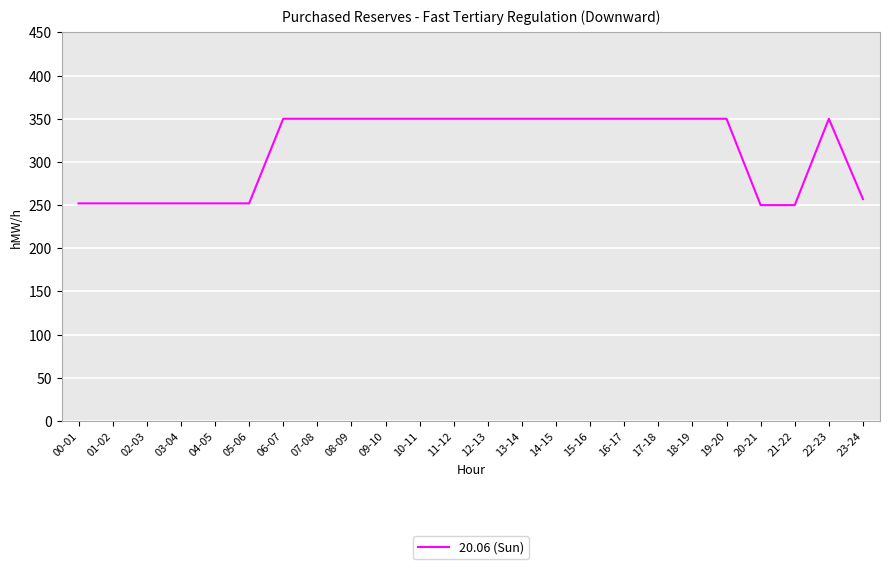

Reading right to left, what are all the values shown in this chart?

23-24=257	22-23=350	21-22=250	20-21=250	19-20=350	18-19=350	17-18=350	16-17=350	15-16=350	14-15=350	13-14=350	12-13=350	11-12=350	10-11=350	09-10=350	08-09=350	07-08=350	06-07=350	05-06=252	04-05=252	03-04=252	02-03=252	01-02=252	00-01=252